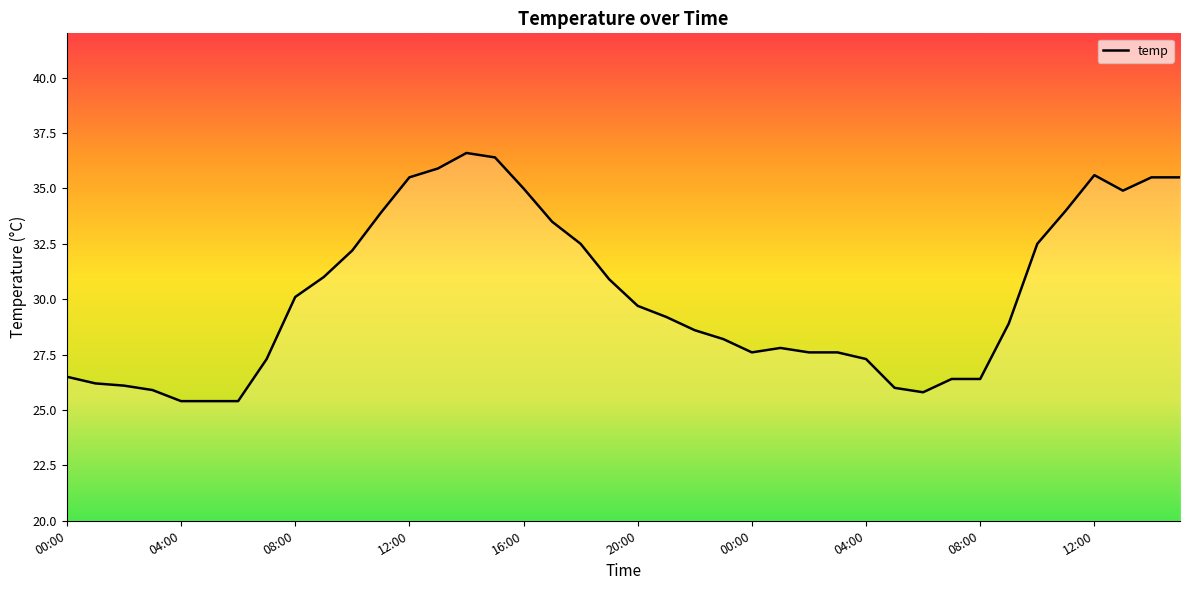

What is the difference between the maximum and minimum values?

11.2